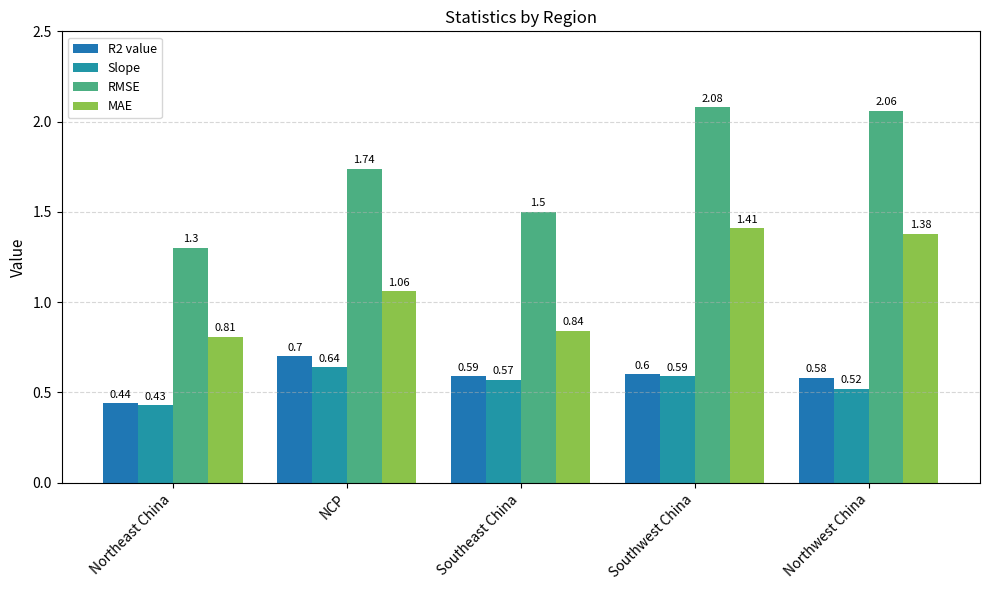

Reading left to right, extract all data points from this chart.

R2 value: Northeast China=0.4	NCP=0.7	Southeast China=0.6	Southwest China=0.6	Northwest China=0.6
Slope: Northeast China=0.4	NCP=0.6	Southeast China=0.6	Southwest China=0.6	Northwest China=0.5
RMSE: Northeast China=1.3	NCP=1.7	Southeast China=1.5	Southwest China=2.1	Northwest China=2.1
MAE: Northeast China=0.8	NCP=1.1	Southeast China=0.8	Southwest China=1.4	Northwest China=1.4